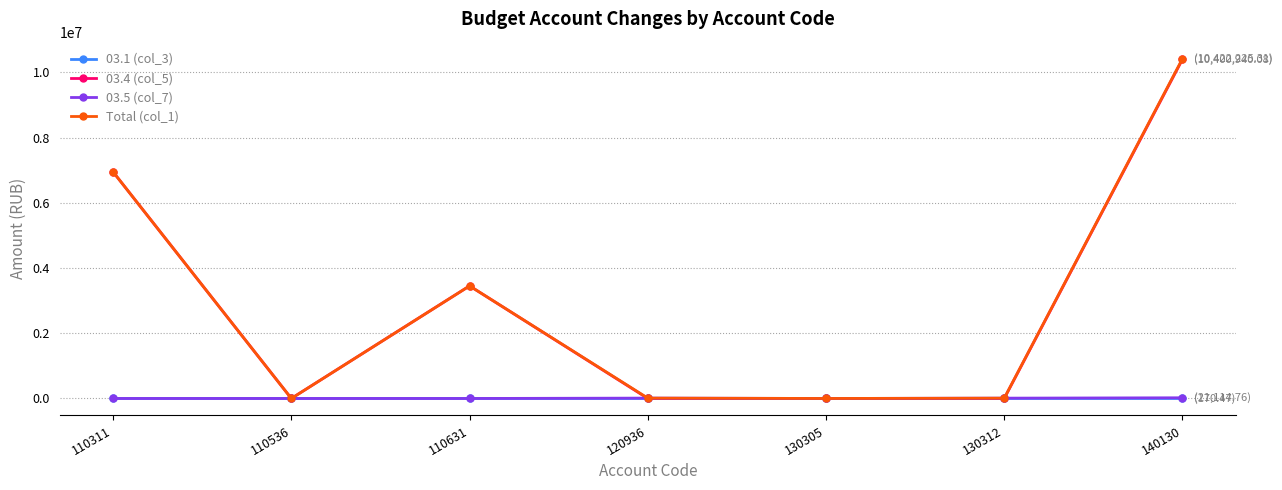

True or false: Total (col_1) has more than 2 interior local peaks.

False